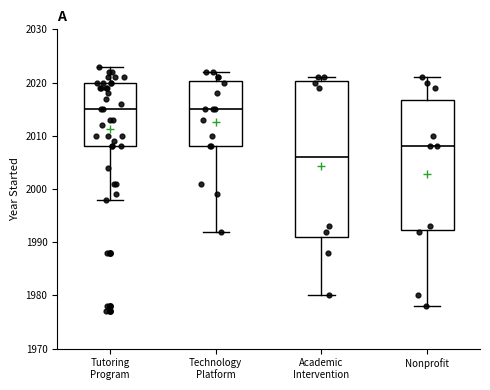

Reading left to right, transcribe this box plot: for each box, give where its median line is, the range the box spans, and where its two whiskers end, as read against the y-axis. The values are not printed on the chart, so give them approximately, as read against the axis.

Tutoring Program: median 2015, box 2008 to 2020, whiskers 1998 to 2023
Technology Platform: median 2015, box 2008 to 2020, whiskers 1992 to 2022
Academic Intervention: median 2006, box 1991 to 2020, whiskers 1980 to 2021
Nonprofit: median 2008, box 1992 to 2017, whiskers 1978 to 2021